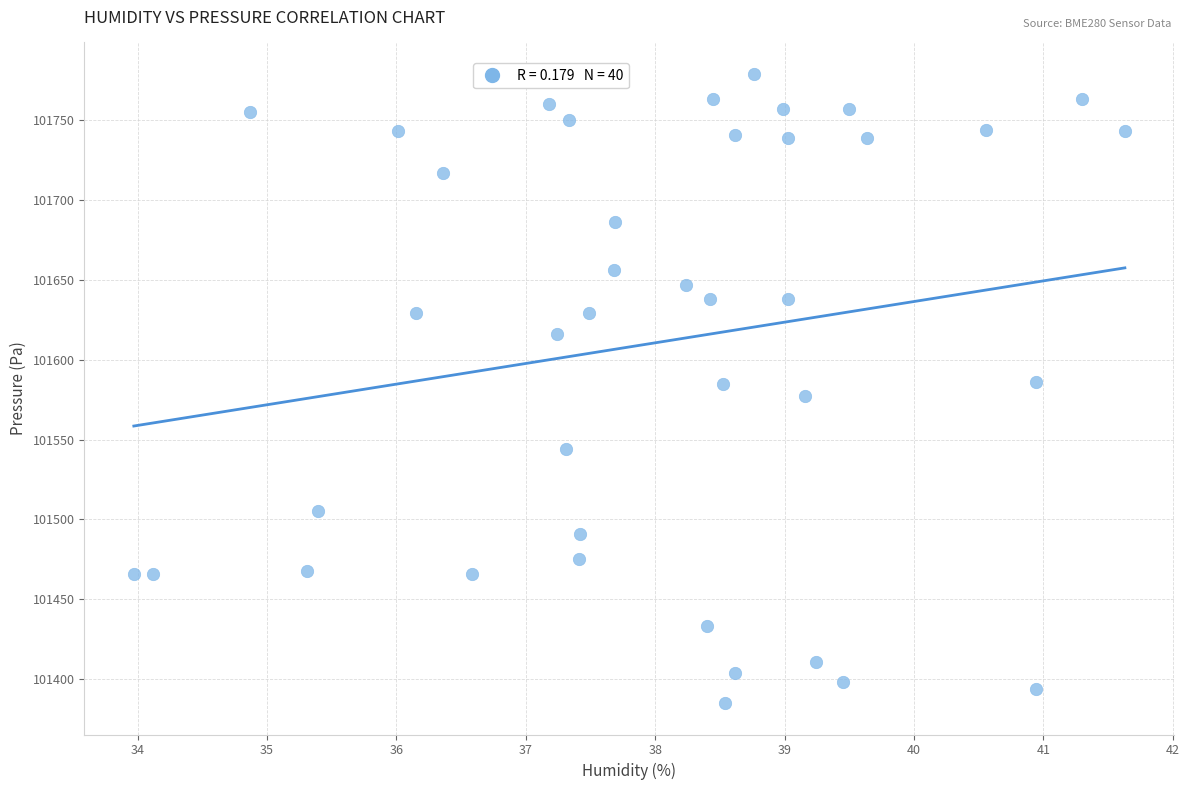

What is the range of Y values (max minus min)?

394